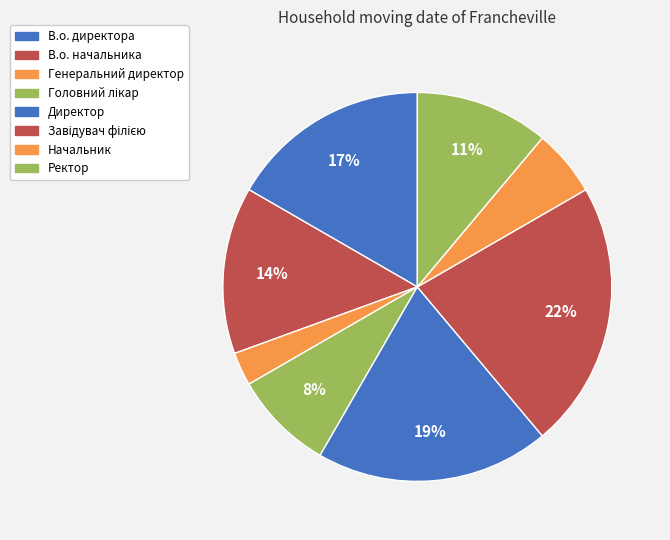

How many slices are in this pie chart?

8